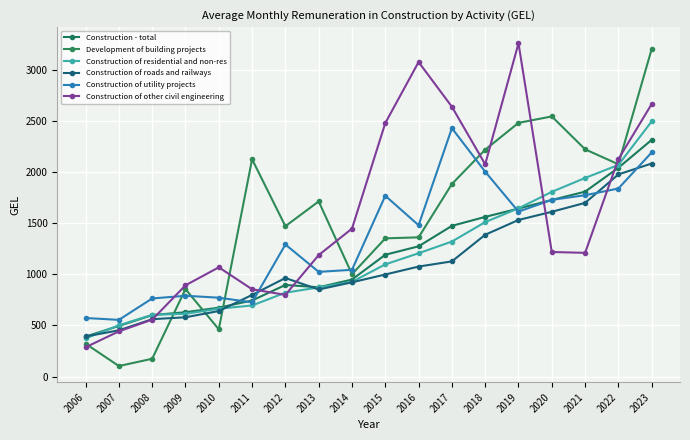

What is the minimum value shown in the chart?

103.3